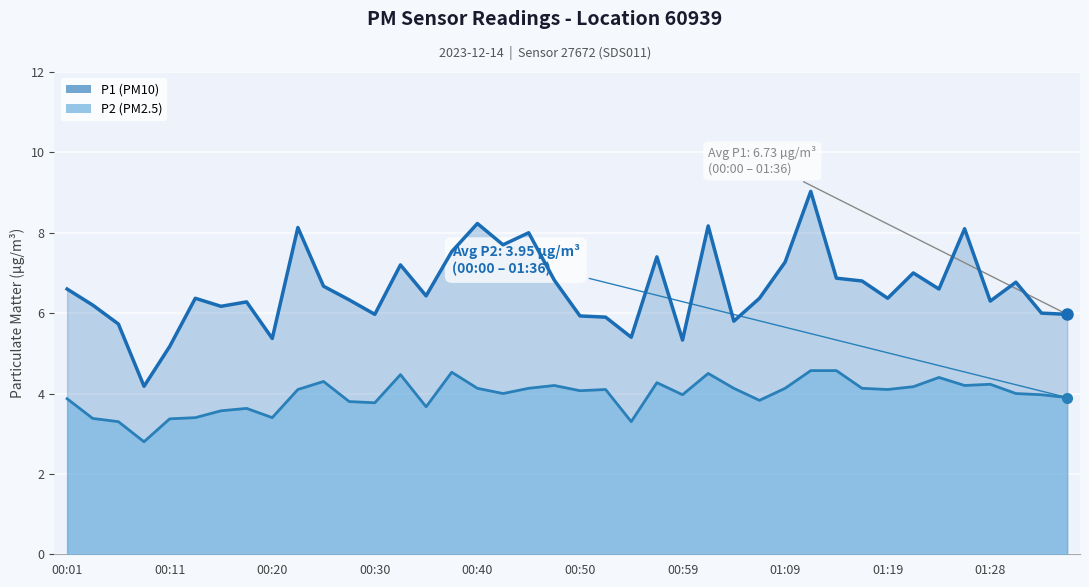

True or false: P1 and P2 cross at least once.

False